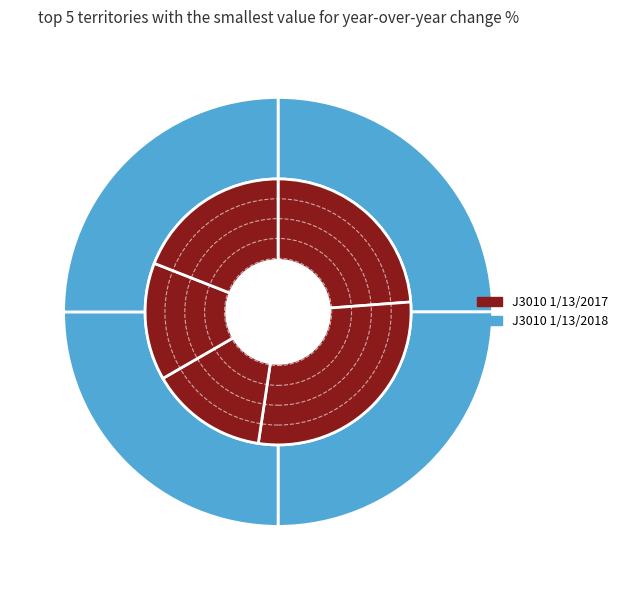

What is the ratio of the value at Watermelon to the value at Coconut?

0.8